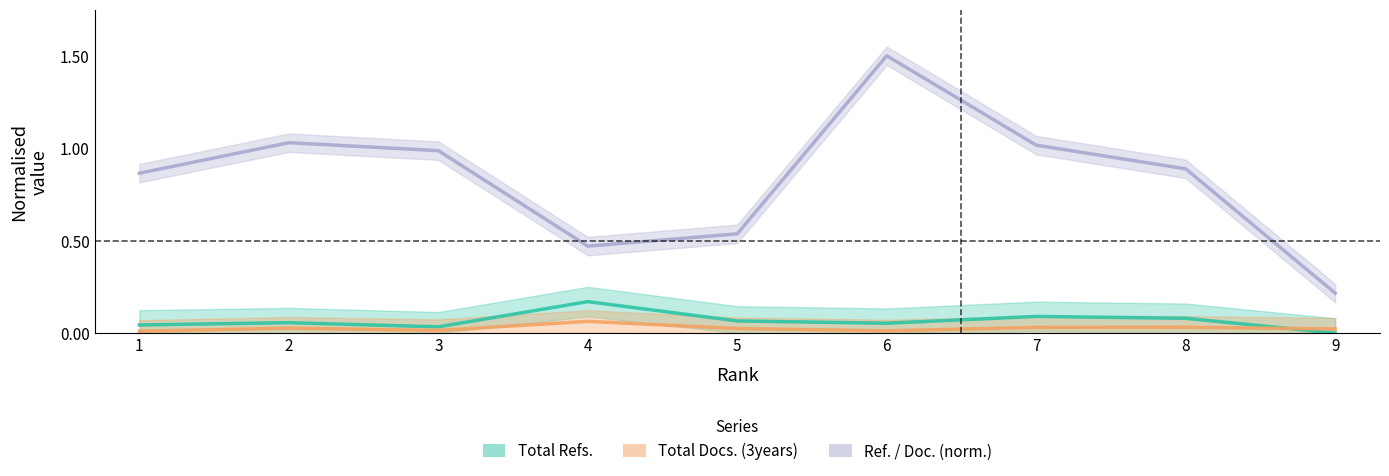

What value does the Total Refs. series have at 2?

0.1